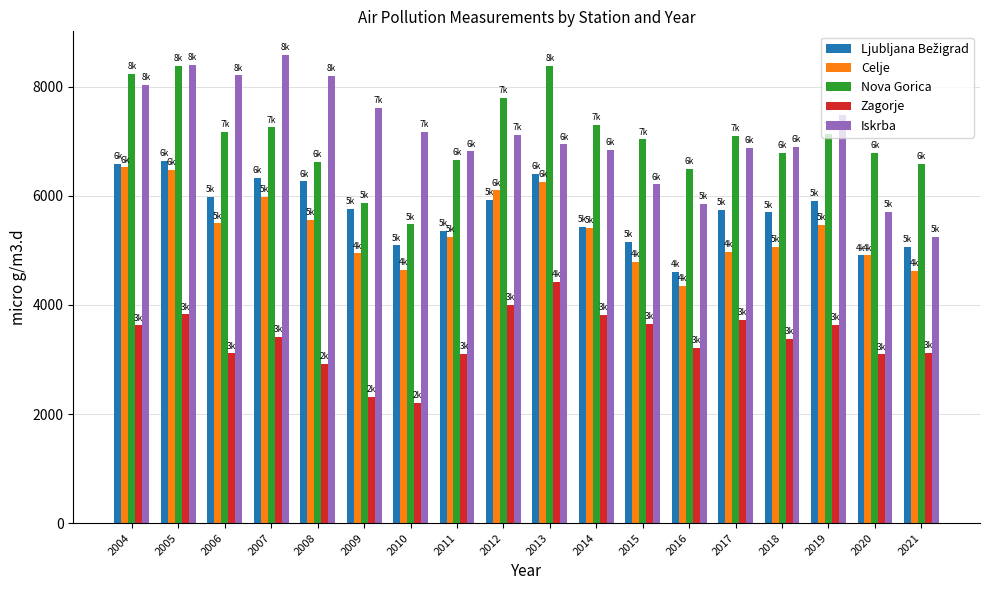

What is the maximum value shown in the chart?

8588.0